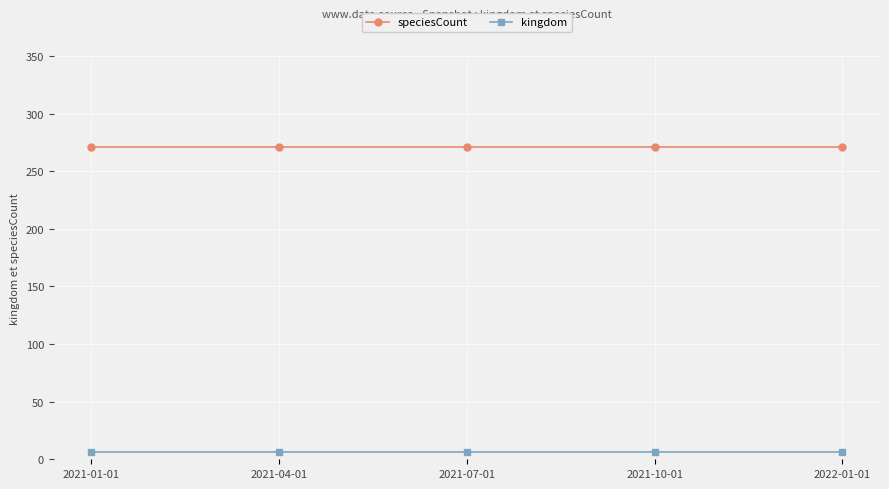

Does the chart have visible grid lines?

Yes